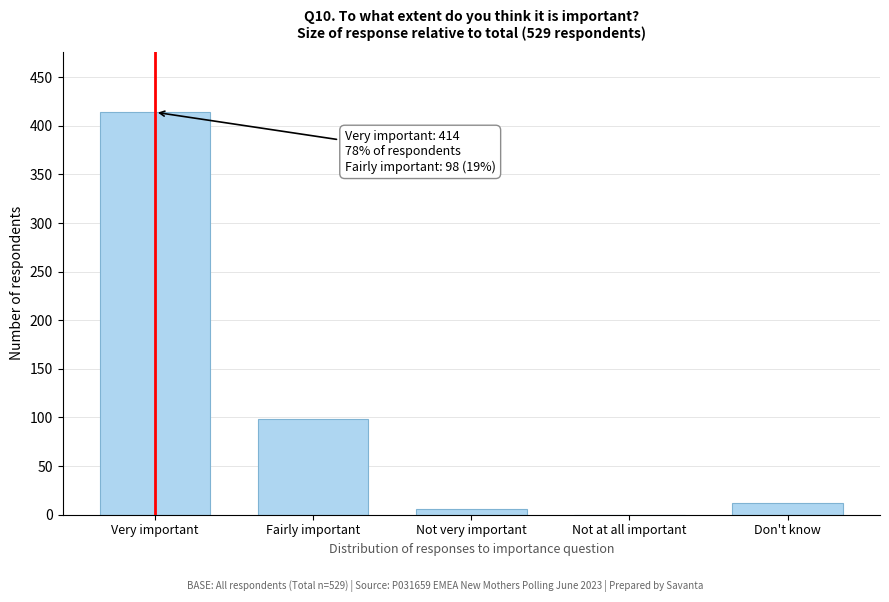

Reading left to right, what are all the values shown in this chart?

Very important=414	Fairly important=98	Not very important=6	Not at all important=0	Don't know=12